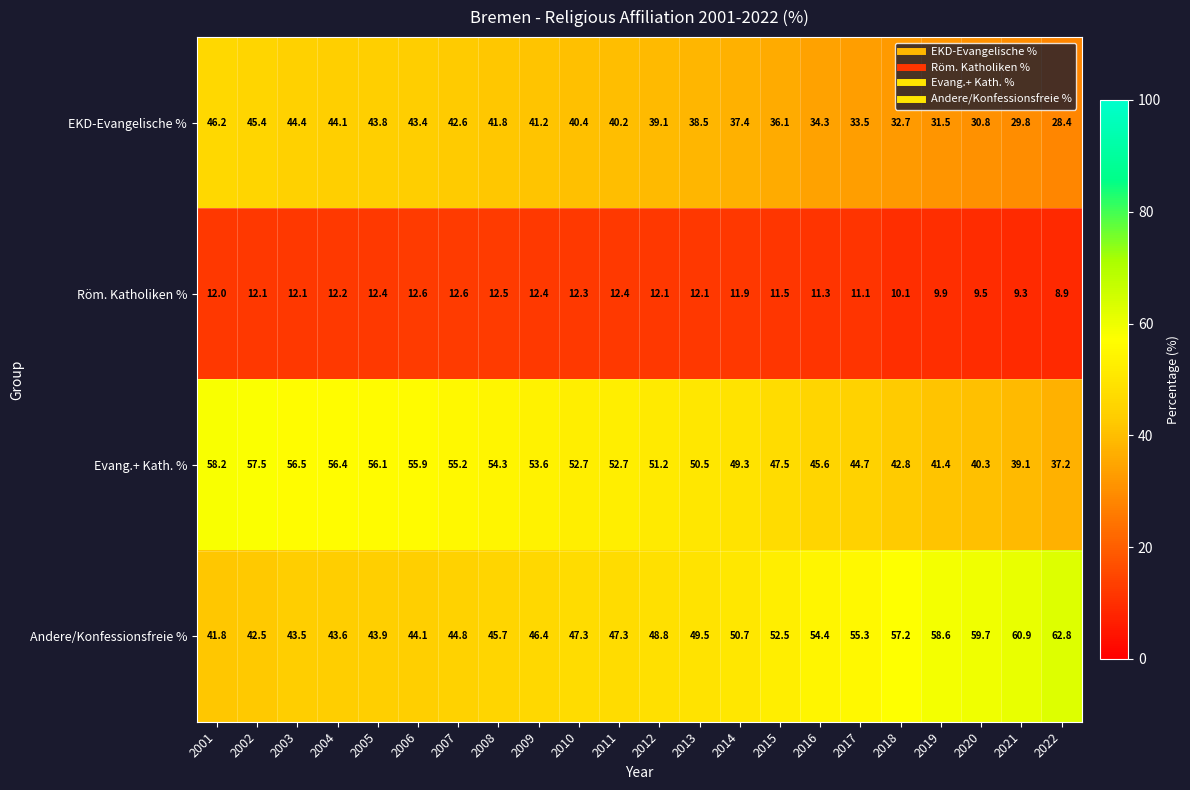

The value of Andere/Konfessionsfreie % at 2022 is 62.8. True or false?

True